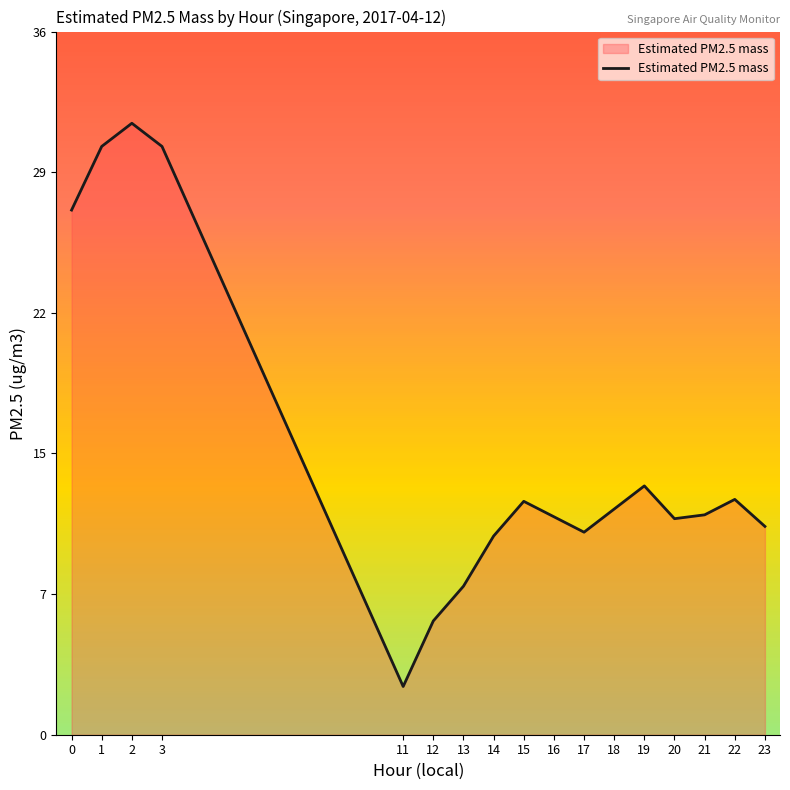

The chart shows a value of 30.5 at 1. True or false?

True